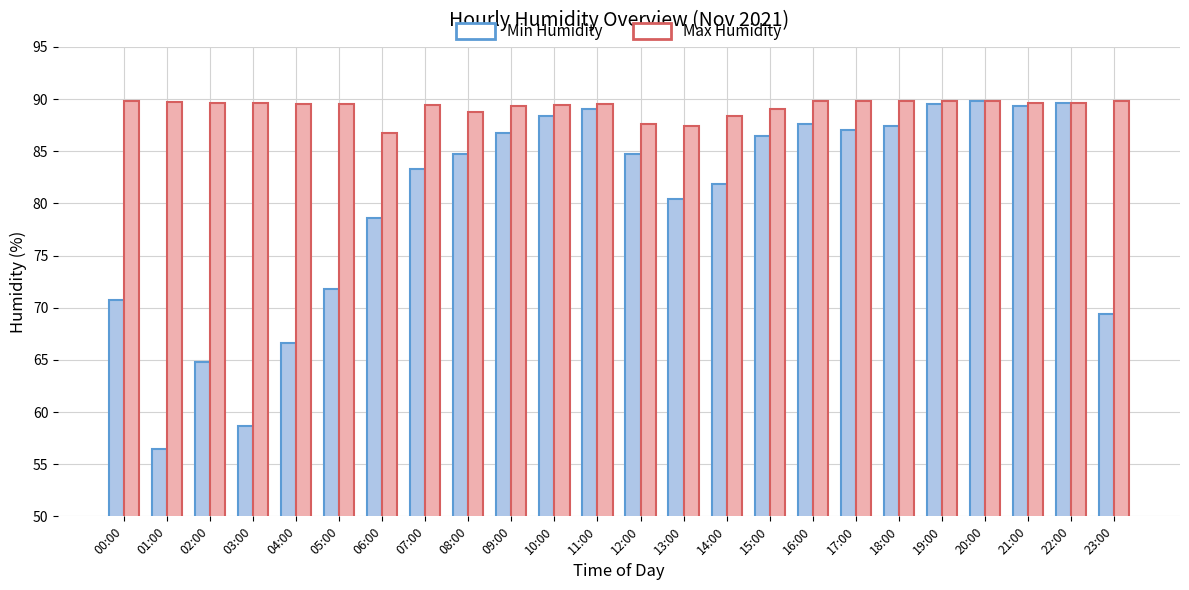

How many values in the Min Humidity series are below 84?

11